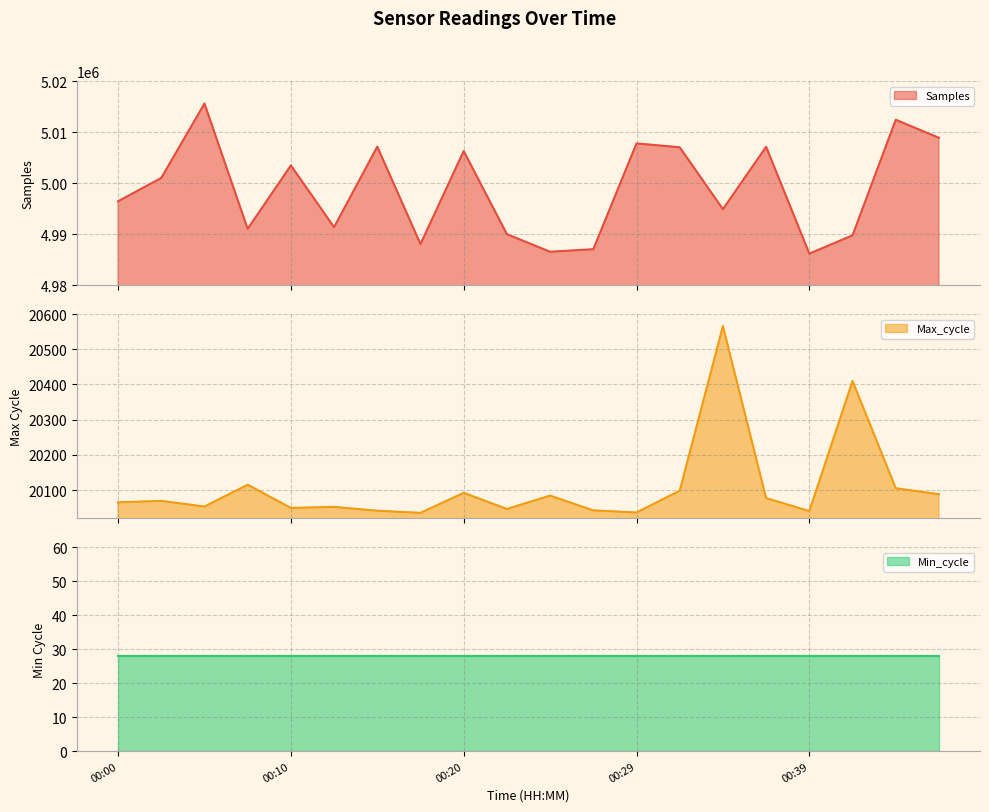

What is the minimum value for Samples?

4986180